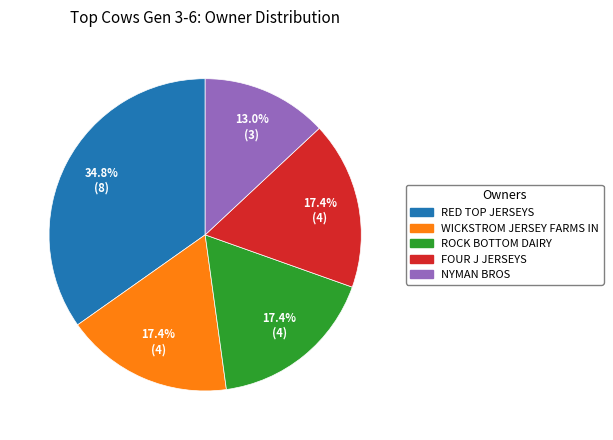

Is there any slice that represents more than half of the pie?

No